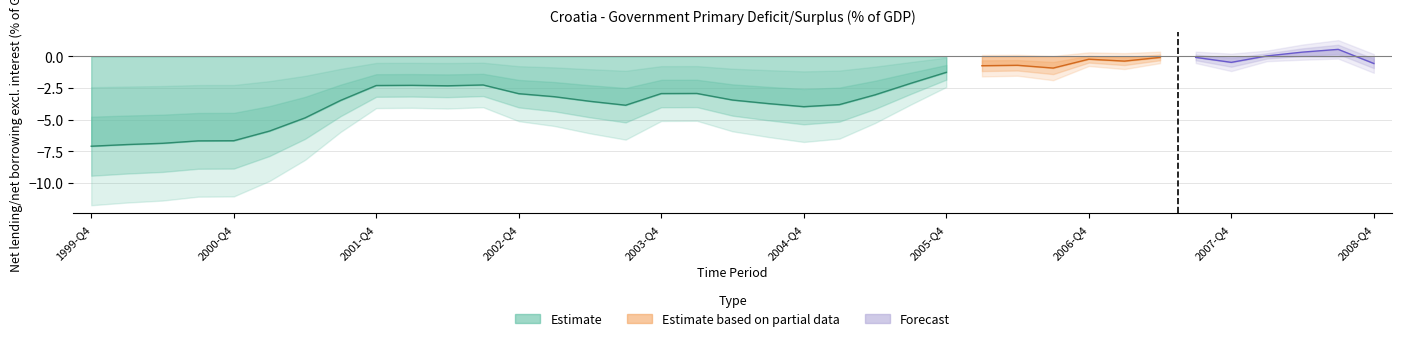

At which category does the chart reach its minimum across all series?

1999-Q4